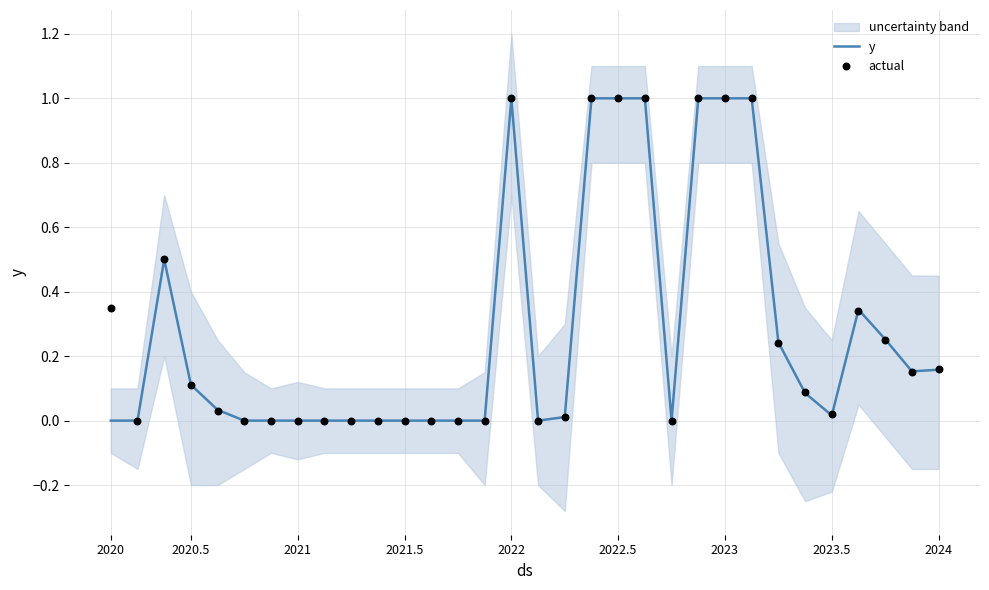

Which series has the largest total across all categories?

actual